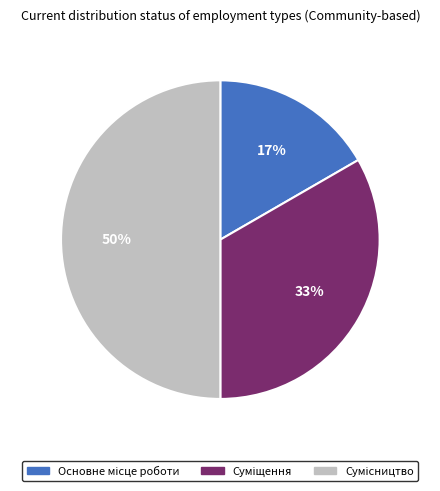

To the nearest percent, what is the average slice percentage?

33%